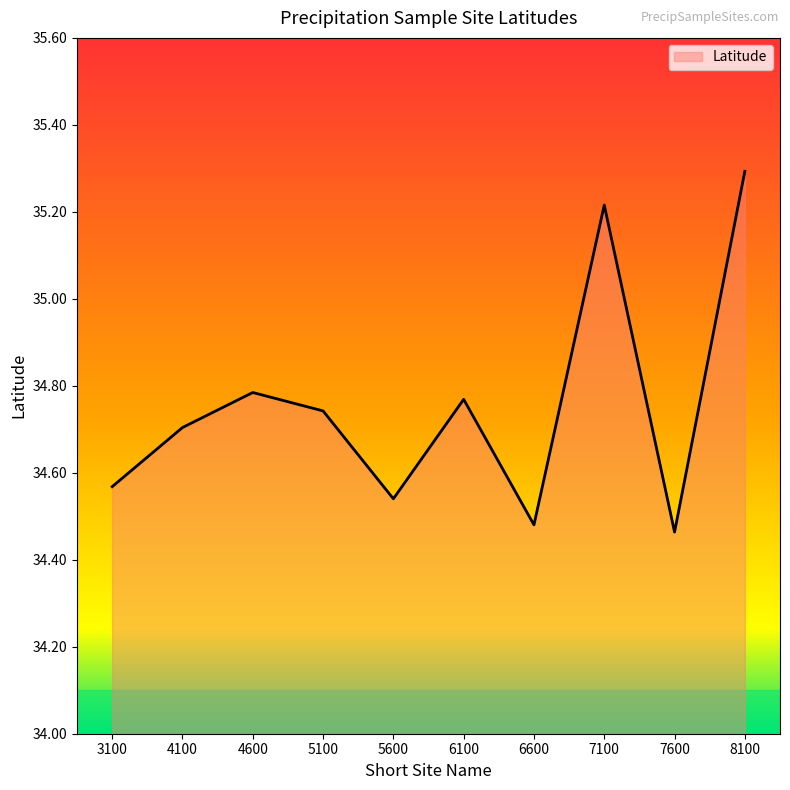

Count the values in the range 34 to 35.

8